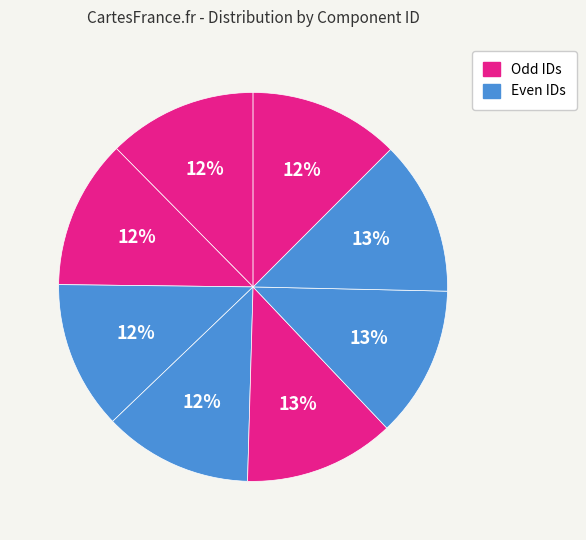

Count the number of slices in the pie.

8